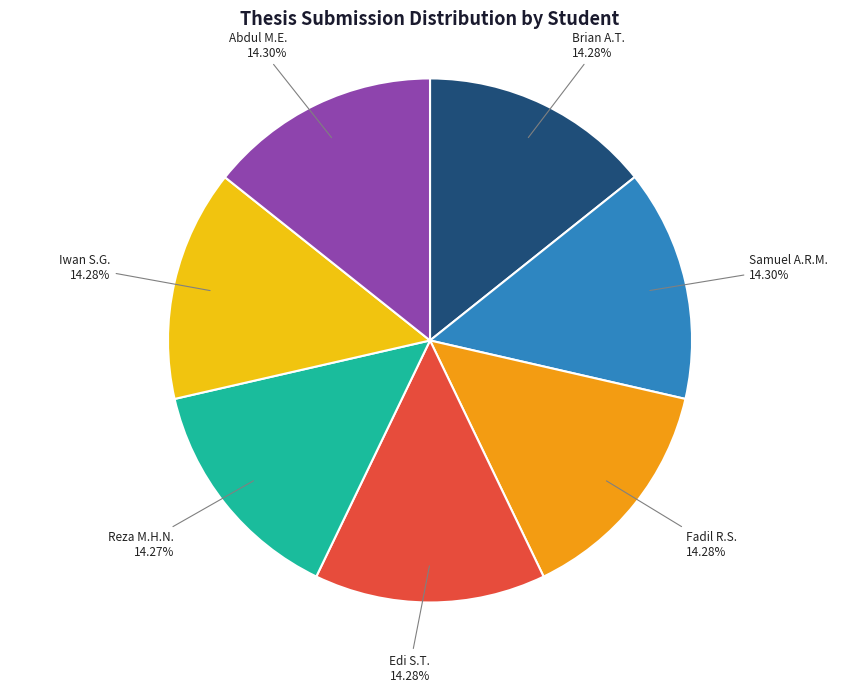

Do Brian A.T. and Edi S.T. together represent more than half of the pie?

No